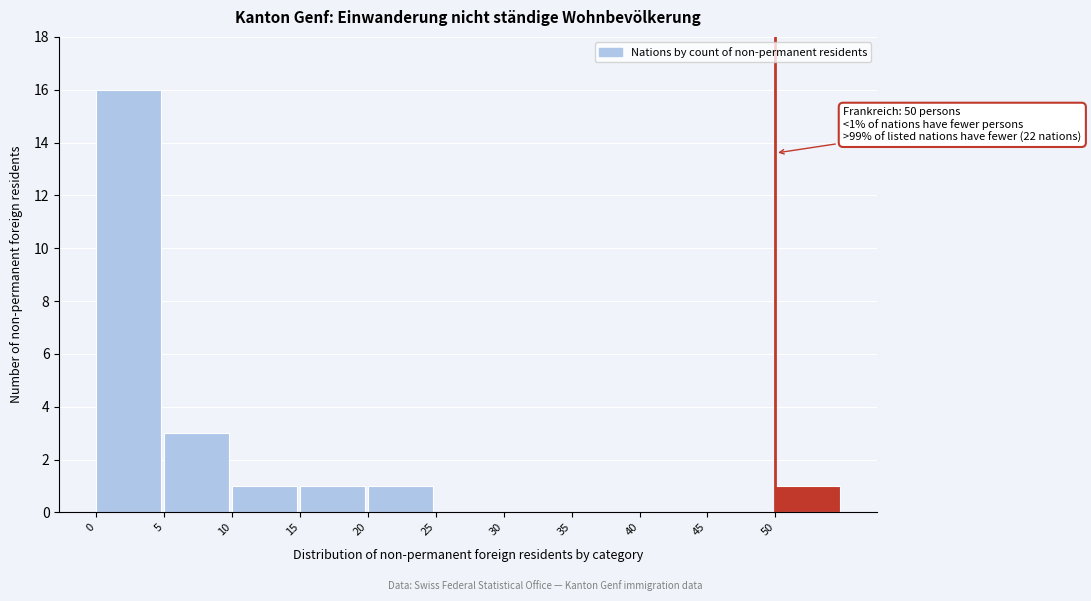

Over which range of the x-axis is the bar tallest?

0 to 5